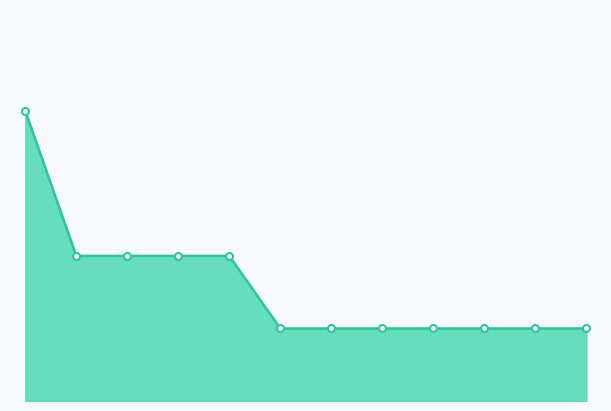

How many lines are shown in the chart?

1